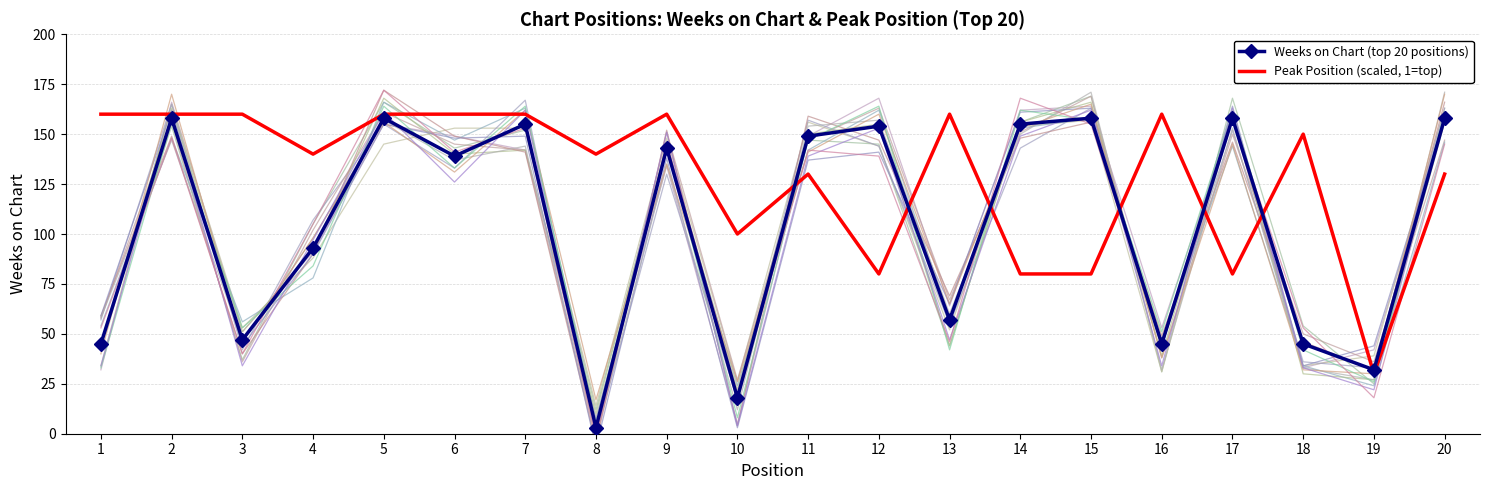

What value does the Peak Position (scaled, 1=top) series have at 17, to the nearest 50?

100